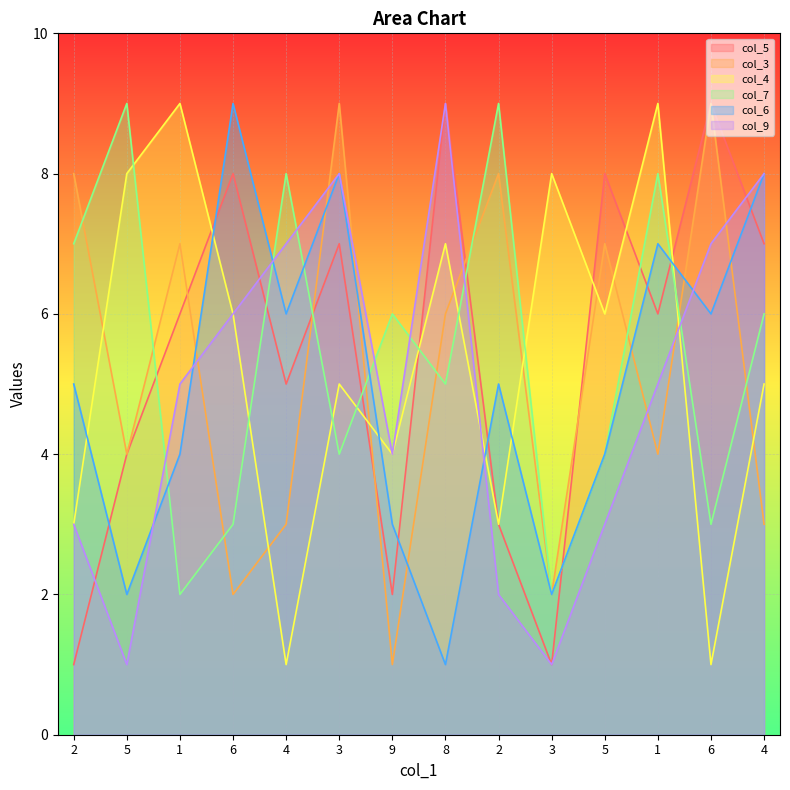

True or false: col_3 has more than 1 interior local peaks.

True